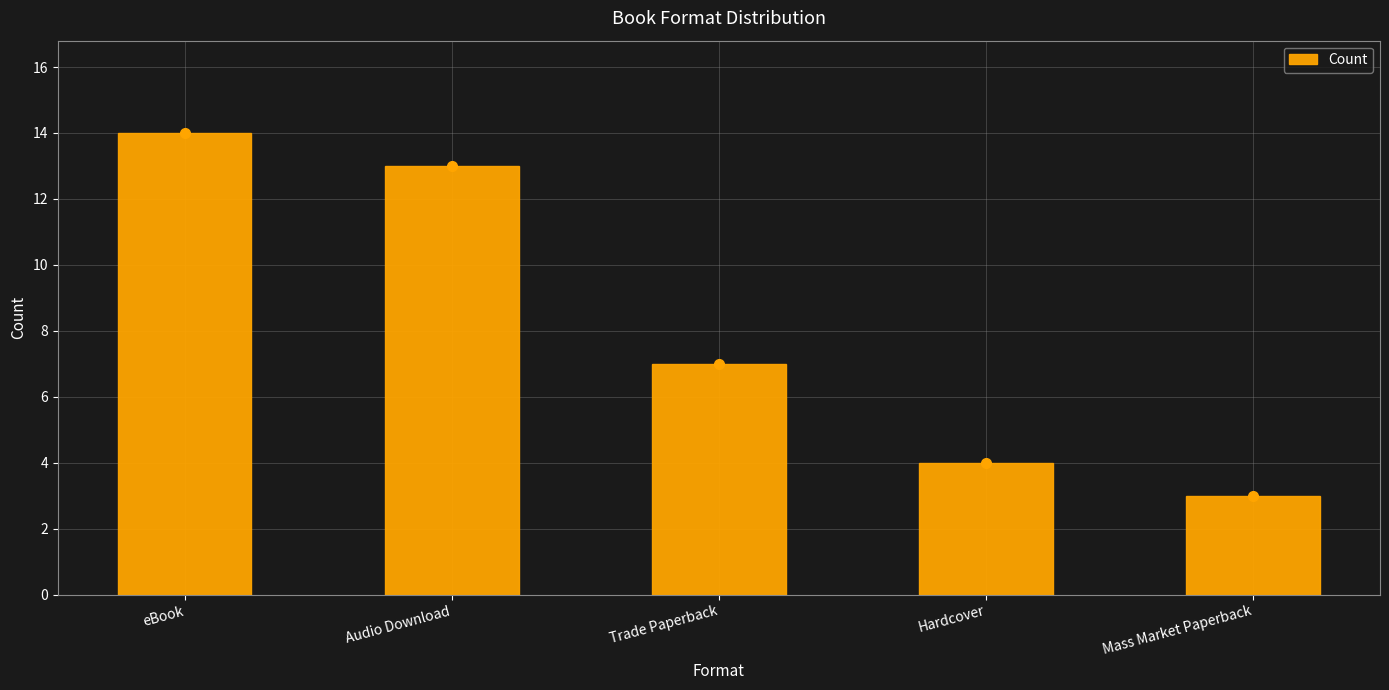

What is the label of the 5th bar from the right?

eBook